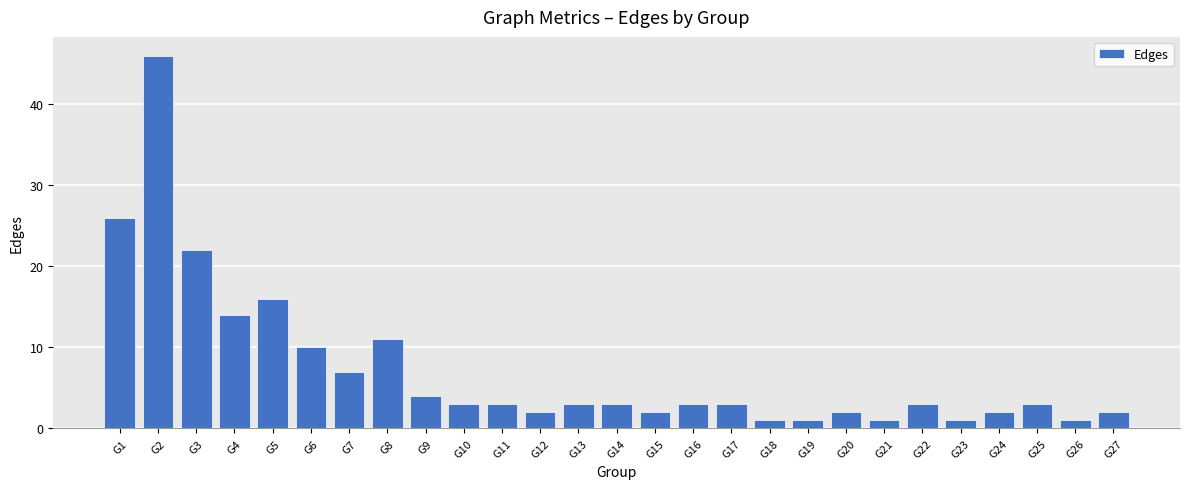

What is the value of the 21st bar from the left?

1